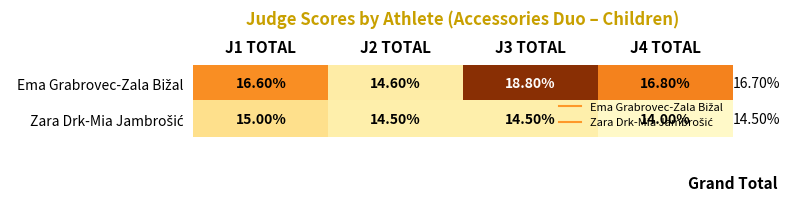

Rank the series by their average value, from lowest to highest.

Zara Drk-Mia Jambrošić, Ema Grabrovec-Zala Bižal